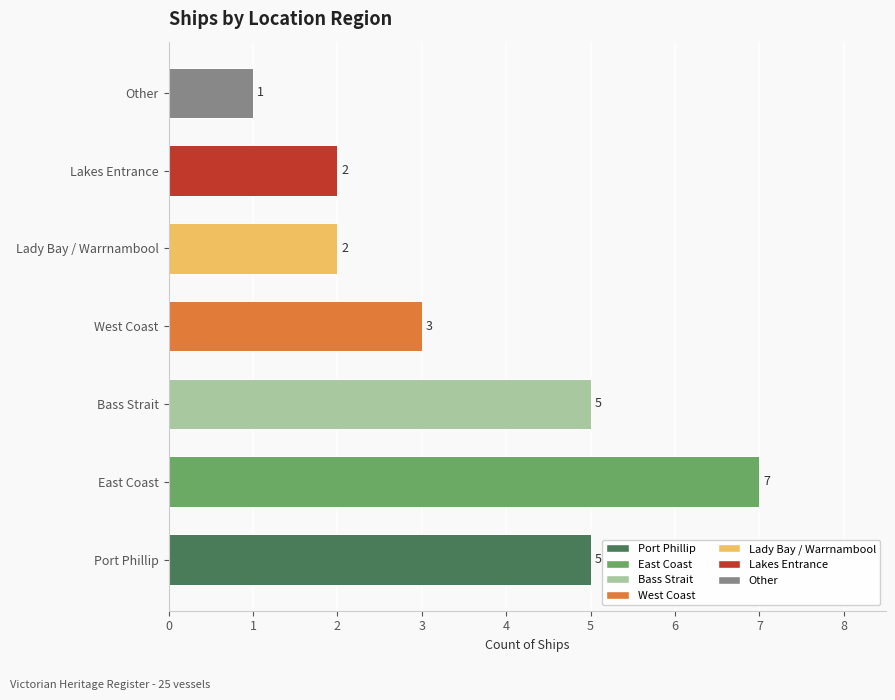

Between Lakes Entrance and Bass Strait, which is larger?

Bass Strait